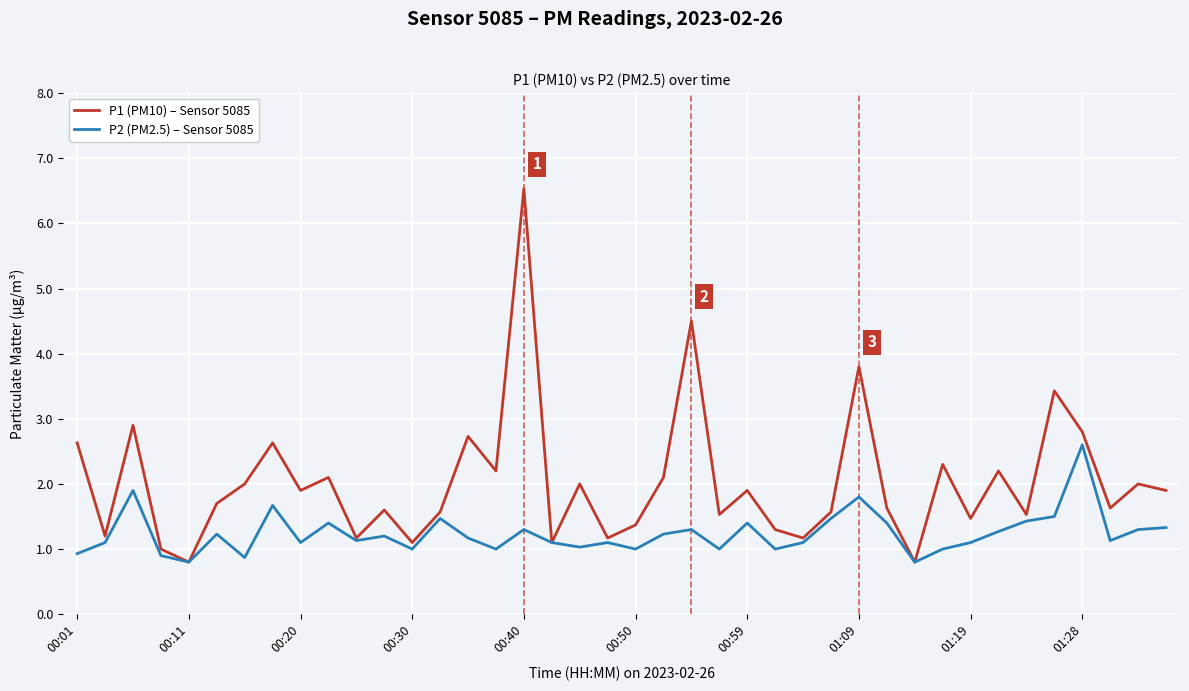

List the series in order of their overall mean, highest first.

P1 (PM10) – Sensor 5085, P2 (PM2.5) – Sensor 5085